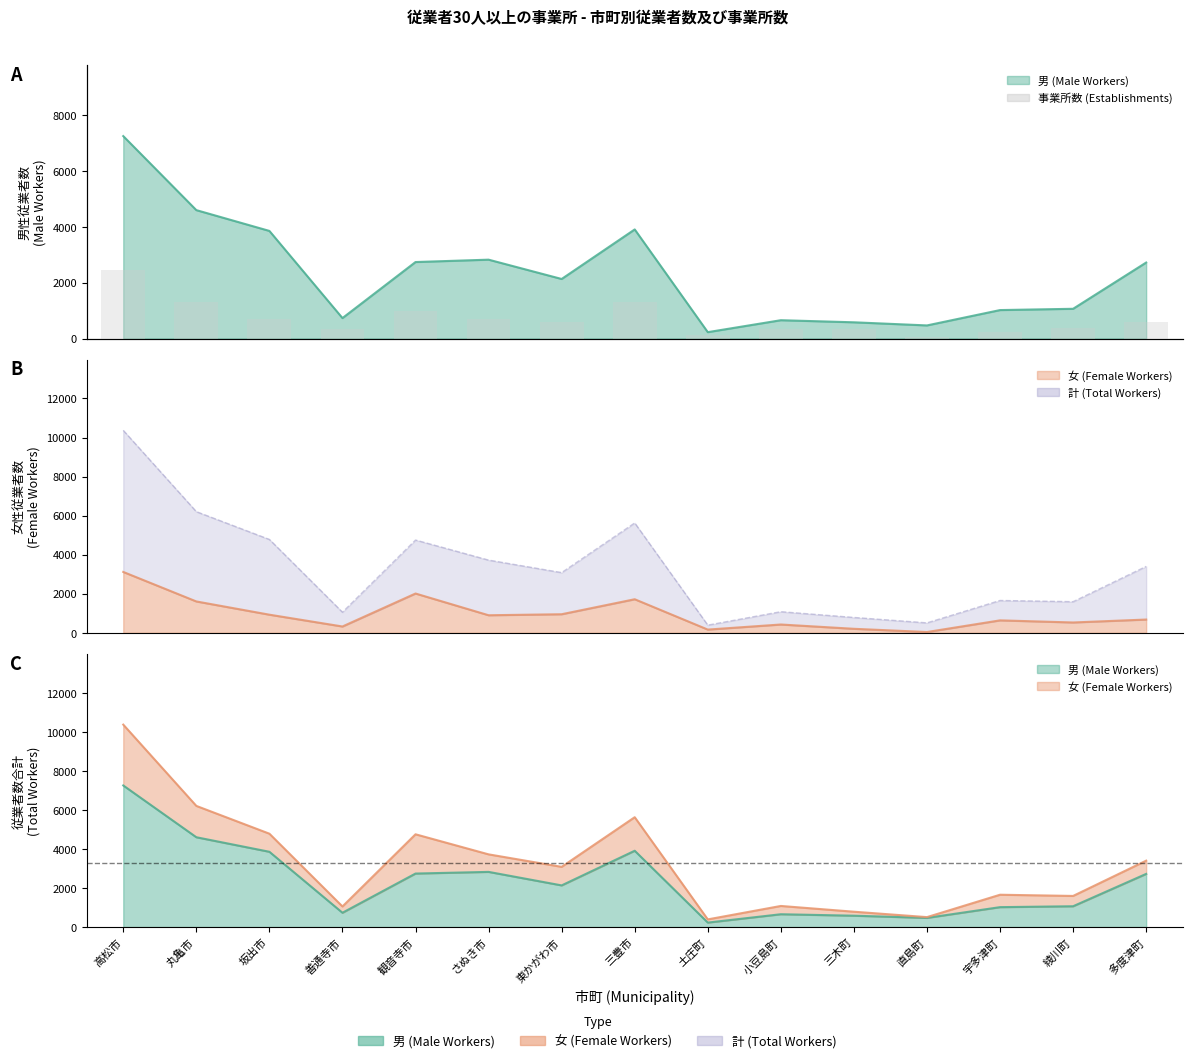

What is the label of the 11th bar from the right?

観音寺市